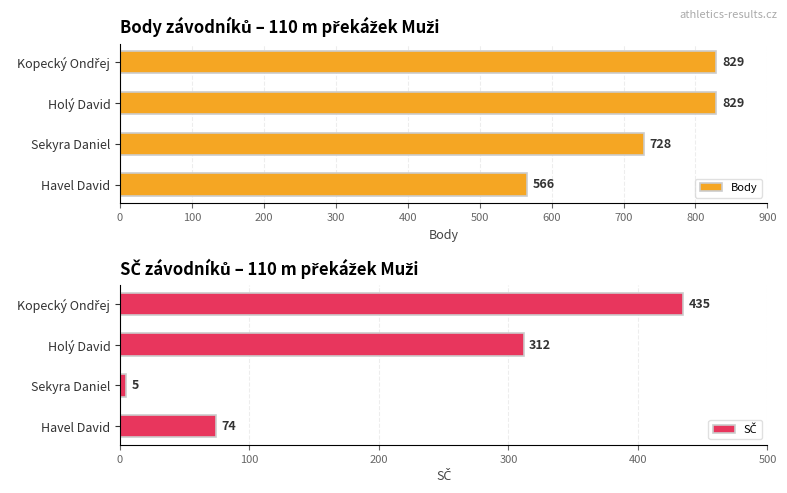

What is the minimum value for Body?

566